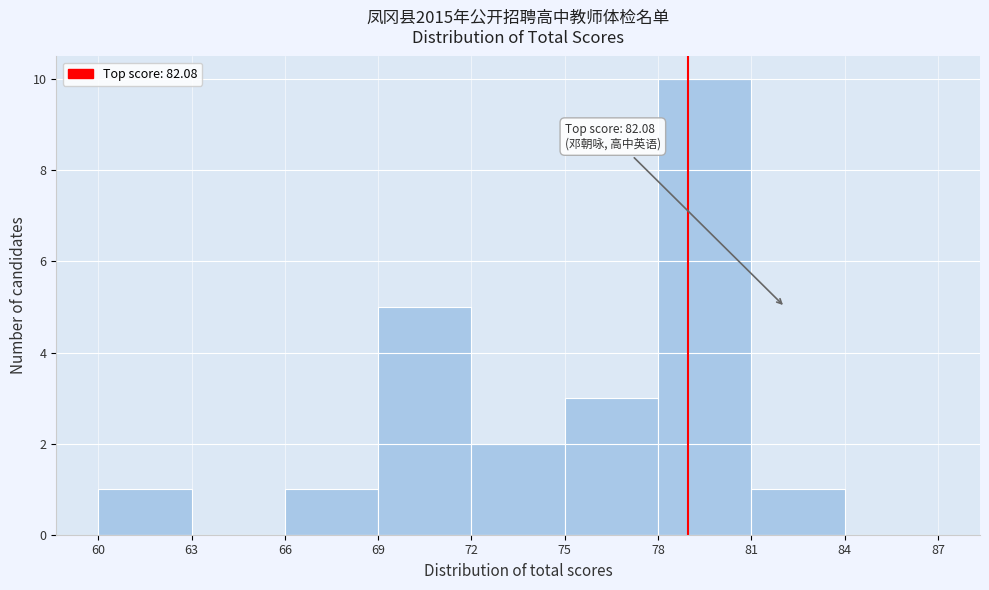

Over which range of the x-axis is the bar tallest?

78 to 81